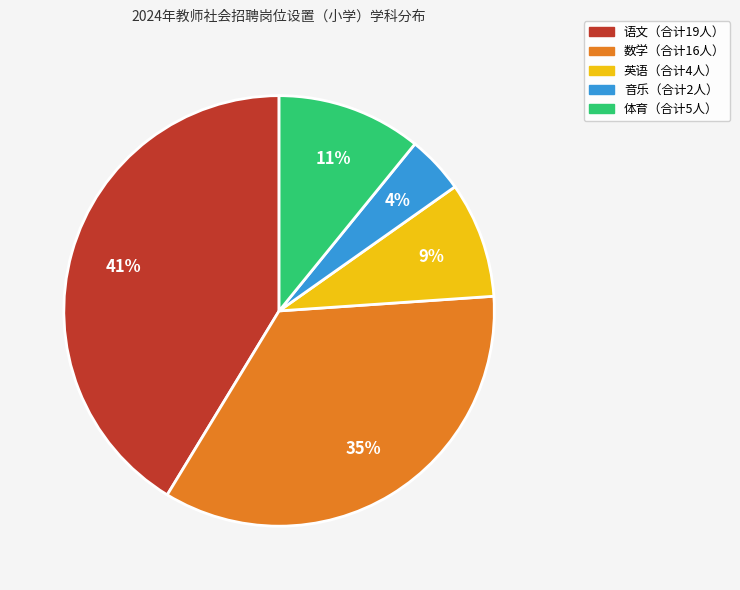

To the nearest percent, what is the average slice percentage?

20%